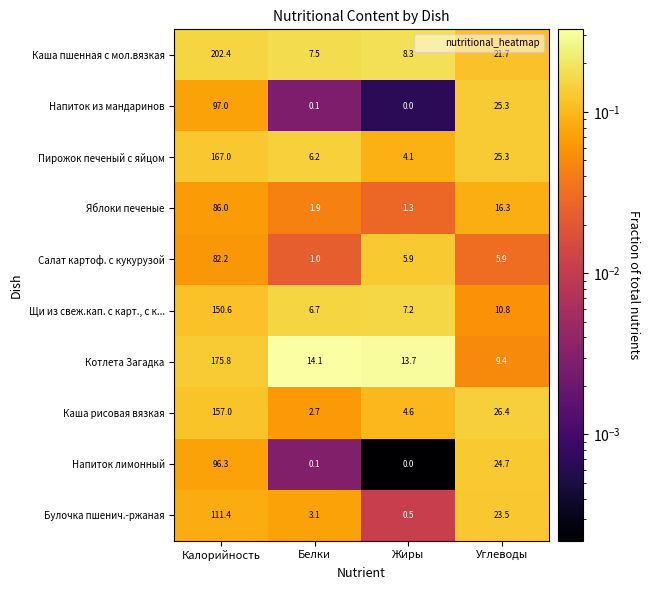

At how many categories does at least one series exceed 0?

4